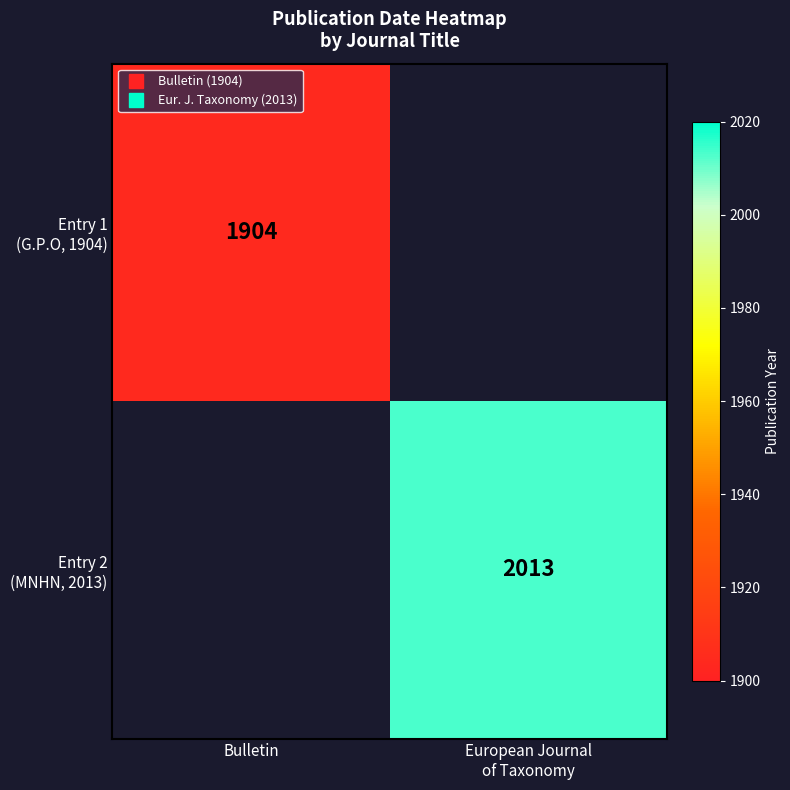

At which category does the chart reach its peak across all series?

European Journal
of Taxonomy